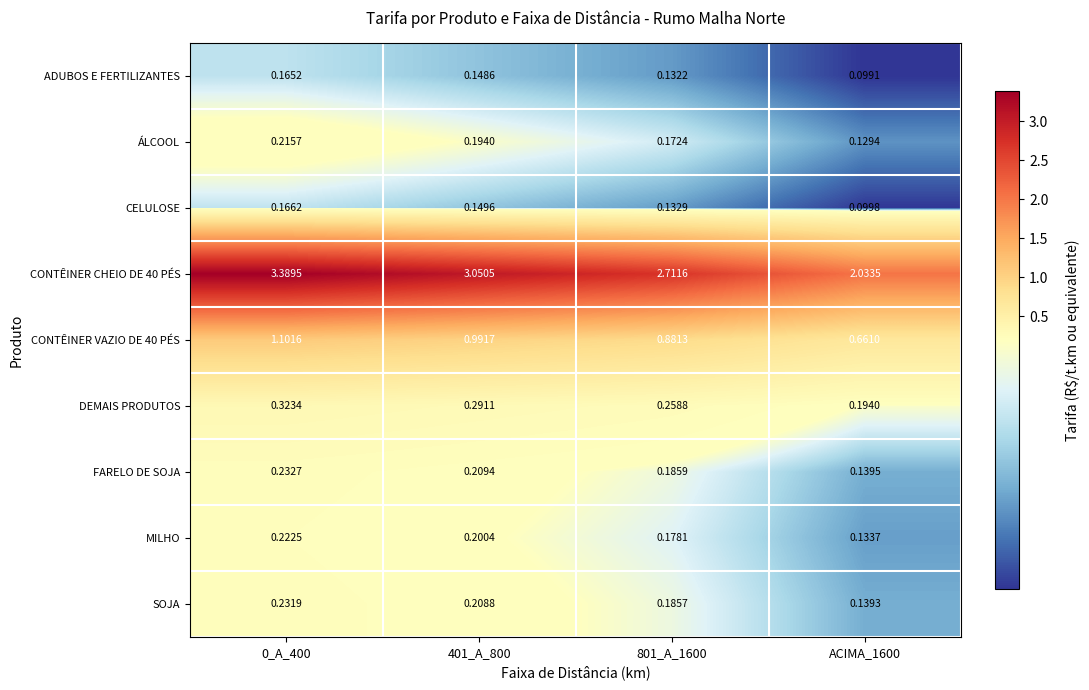

Which series has the largest range (max minus min)?

CONTÊINER CHEIO DE 40 PÉS